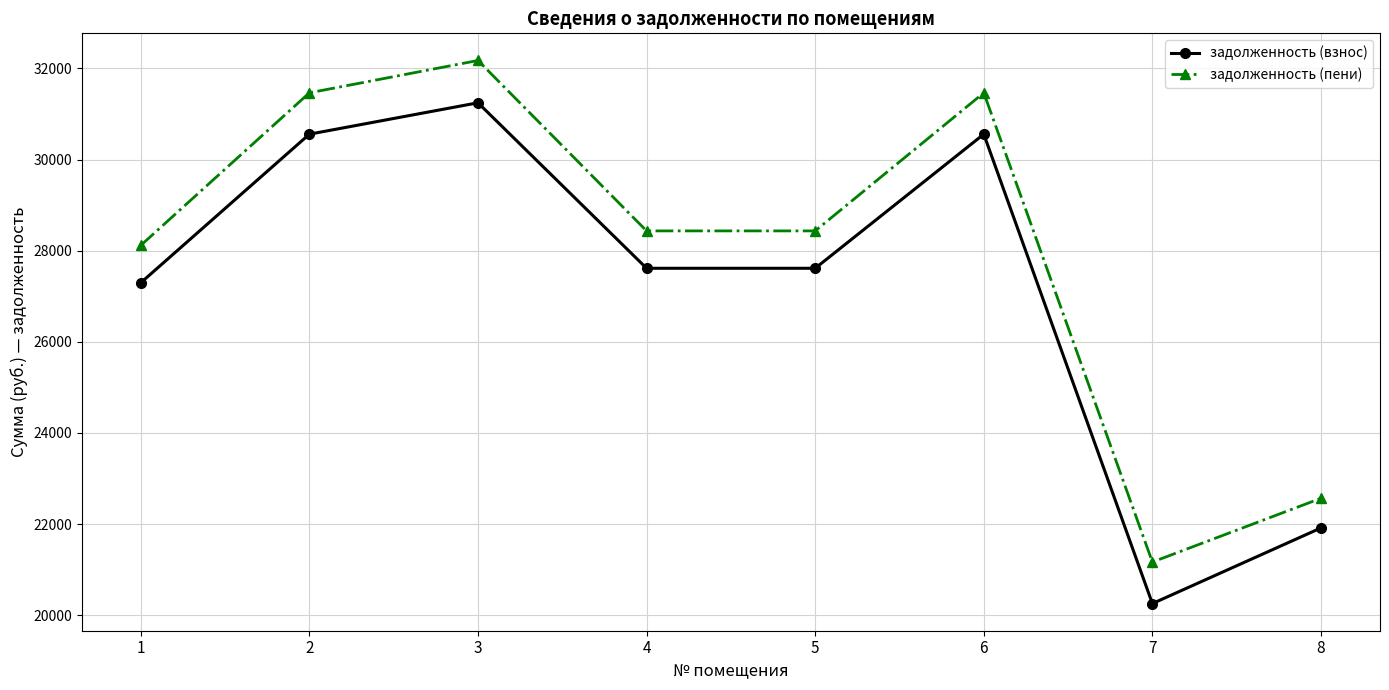

What are all the series names shown in the legend?

задолженность (взнос), задолженность (пени)